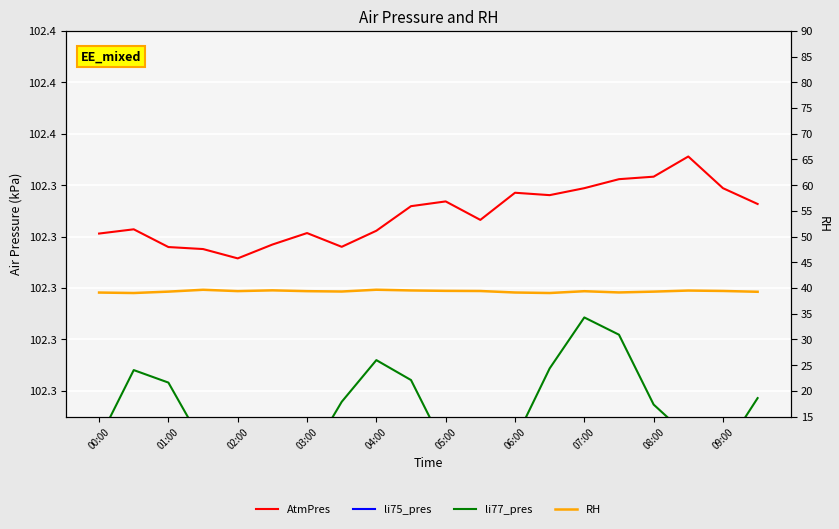

True or false: AtmPres and RH intersect in this chart.

False